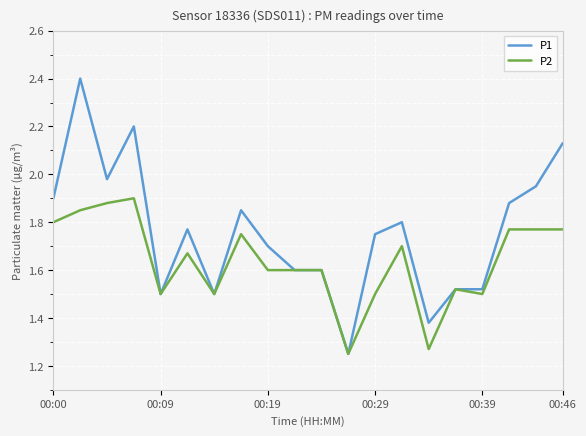

Rank the series by their maximum value, from highest to lowest.

P1, P2